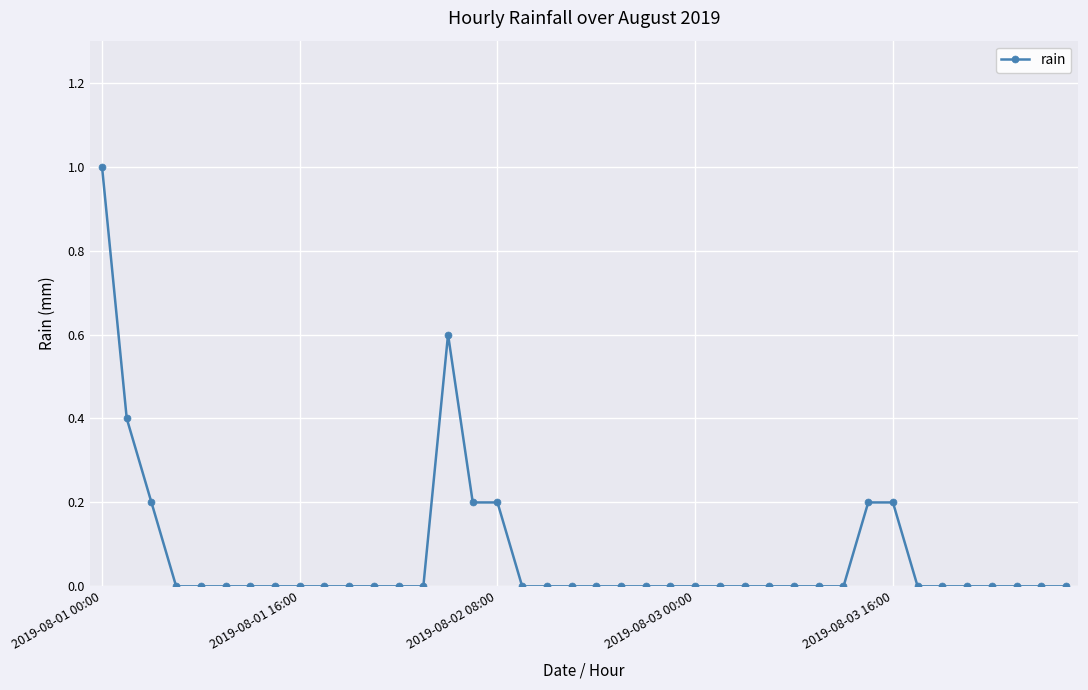

What is the greatest value displayed?

1.0